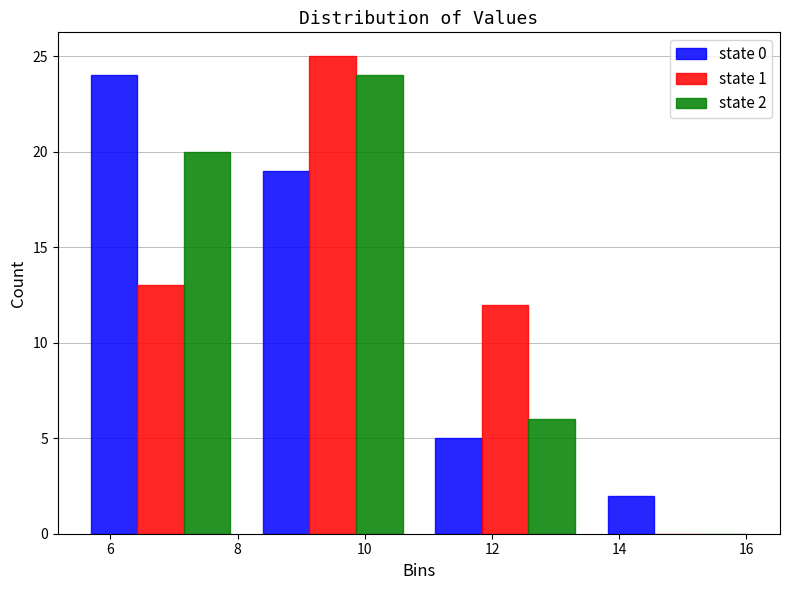

In the state 0 series, which range on the x-axis has the tallest bar?

5.4 to 8.2